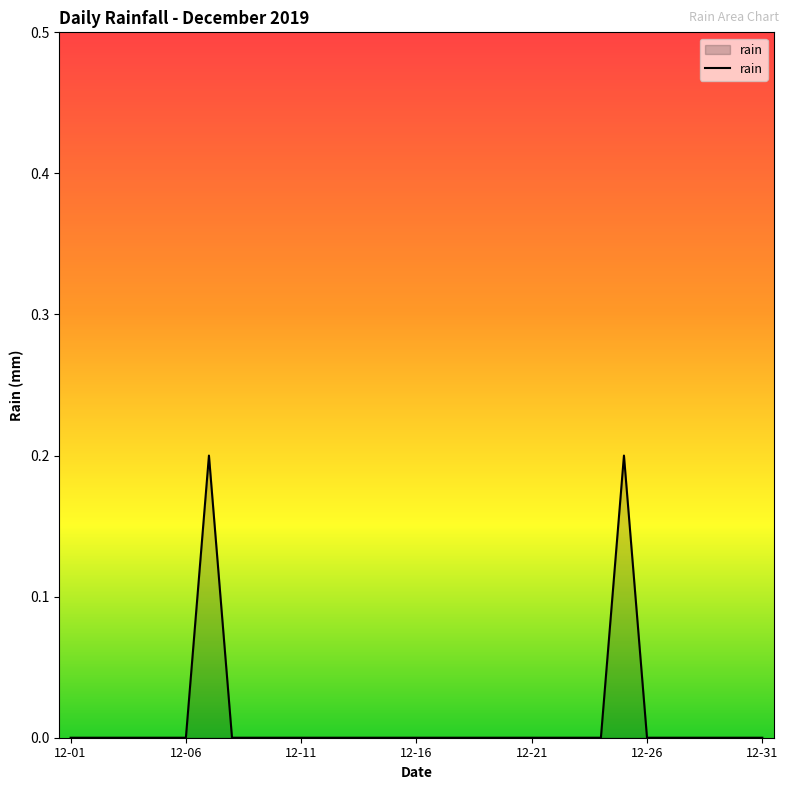

The value at 12-26 is -0.1. True or false?

False